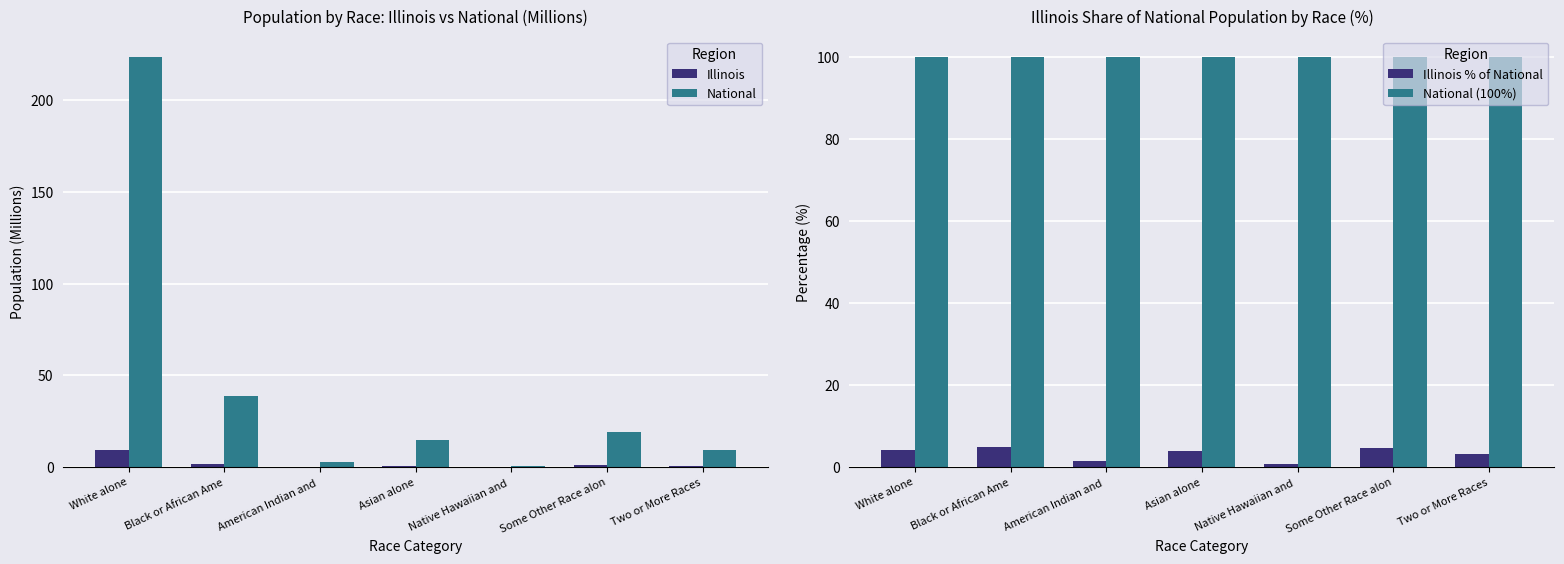

At Two or More Races, list the series in order from largest to smallest.

National (100%), National, Illinois % of National, Illinois